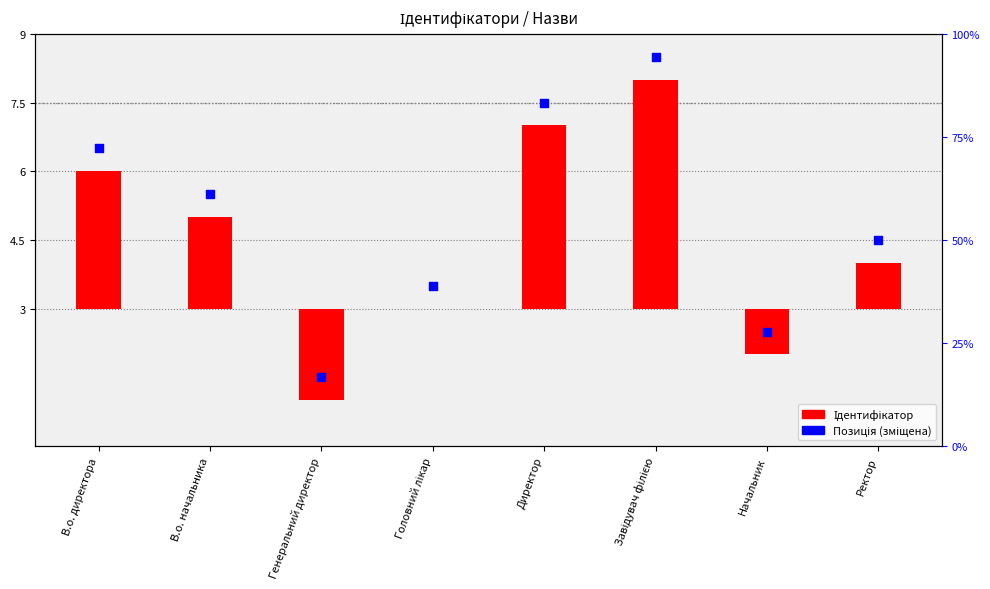

What are all the series names shown in the legend?

Ідентифікатор, Позиція (зміщена)